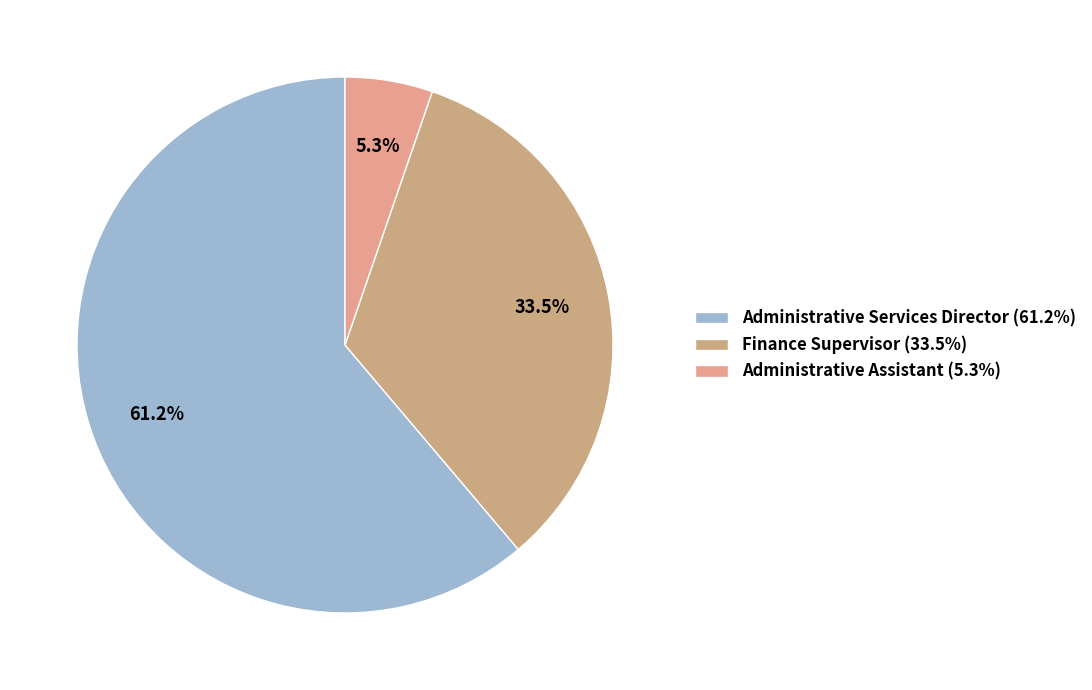

Which has a higher value, Administrative Services Director or Finance Supervisor?

Administrative Services Director